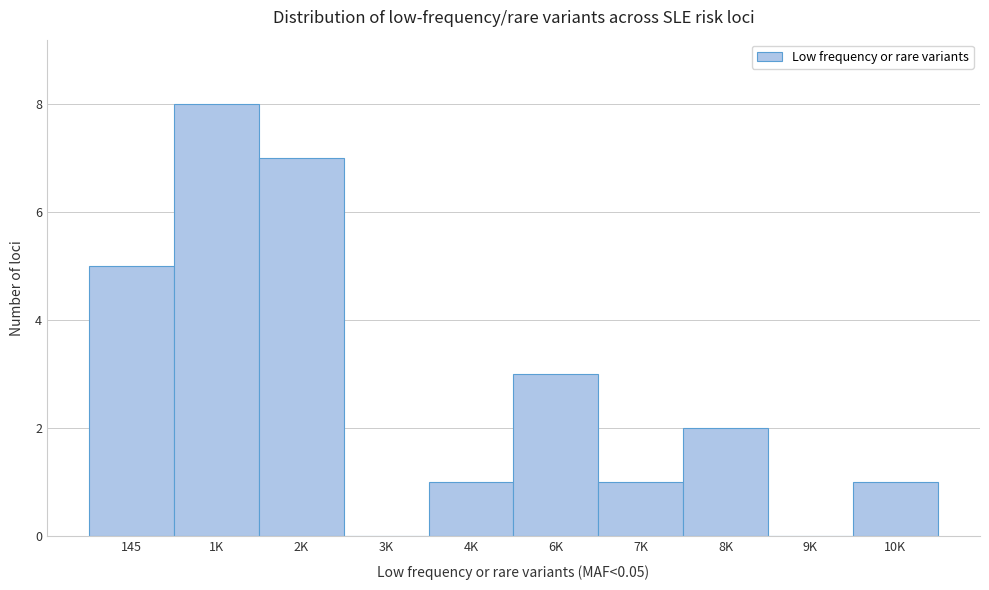

Reading right to left, list all the values displayed in this chart.

10K=1	9K=0	8K=2	7K=1	6K=3	4K=1	3K=0	2K=7	1K=8	145=5